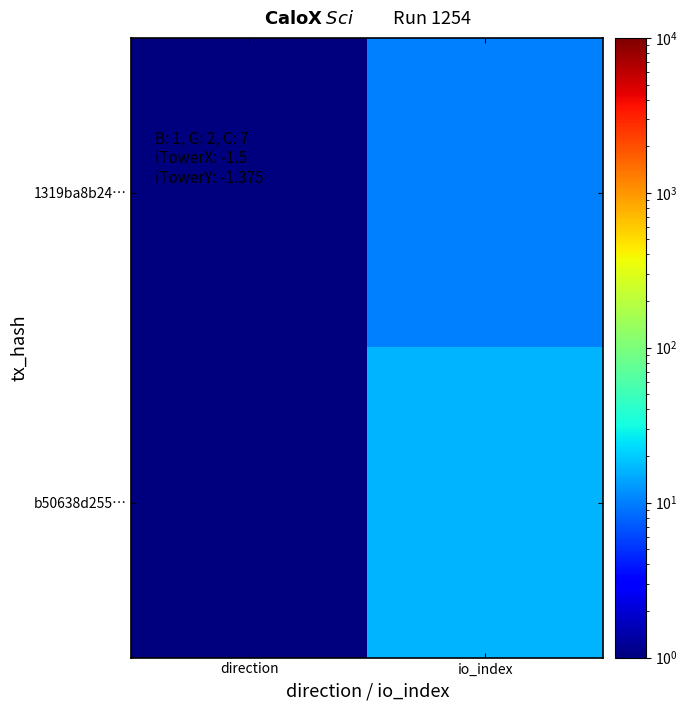

What is the total value across all series at direction?

2